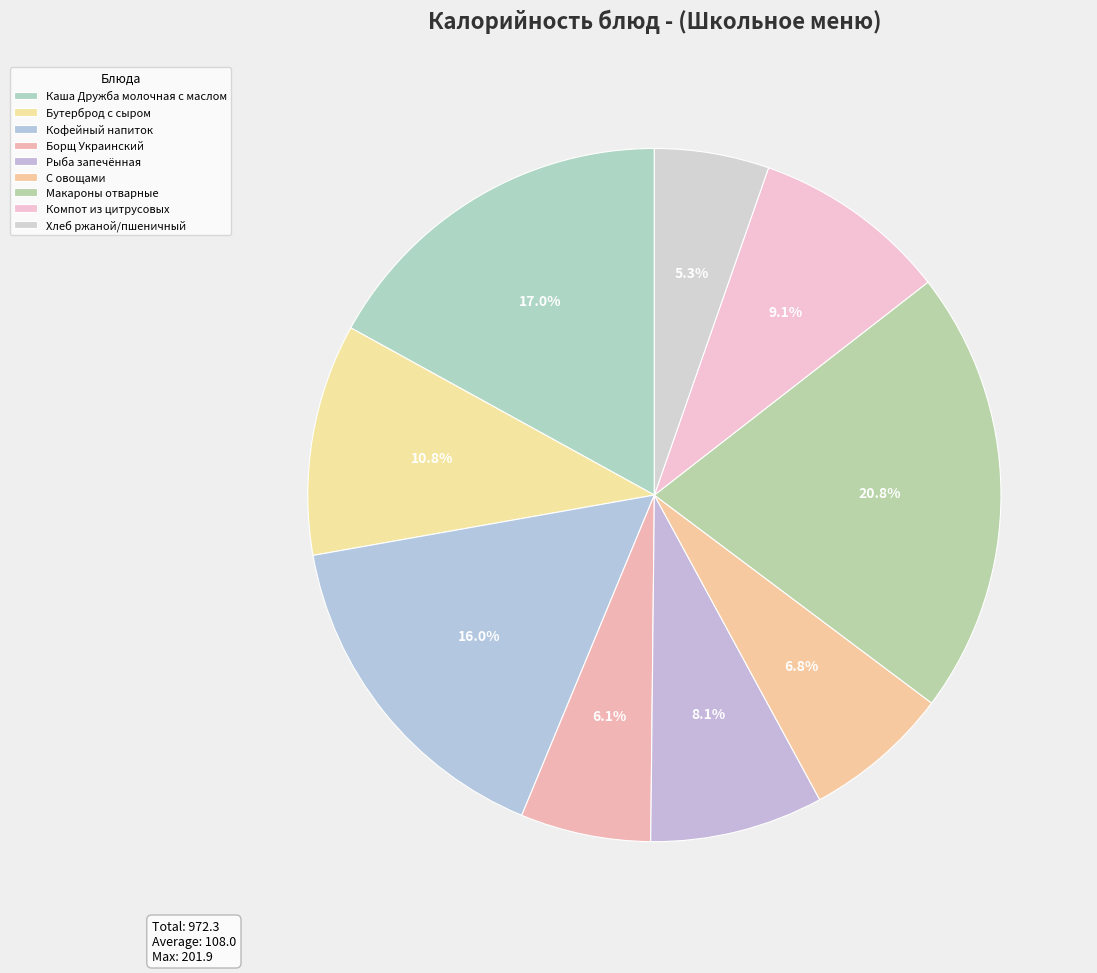

What percentage is NOT represented by Хлеб ржаной/пшеничный?

94.7%